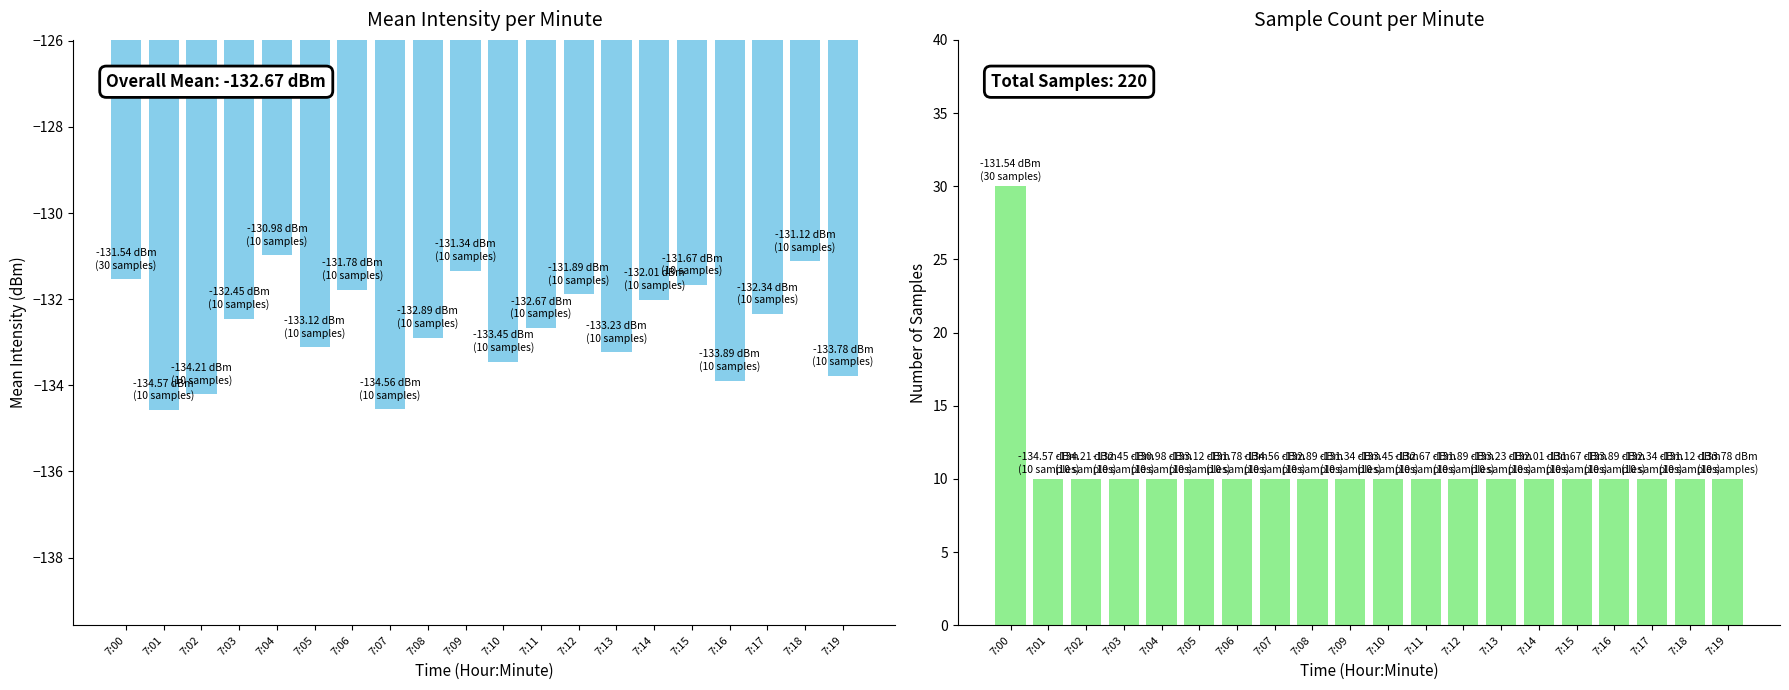

What is the smallest value displayed?

-134.6